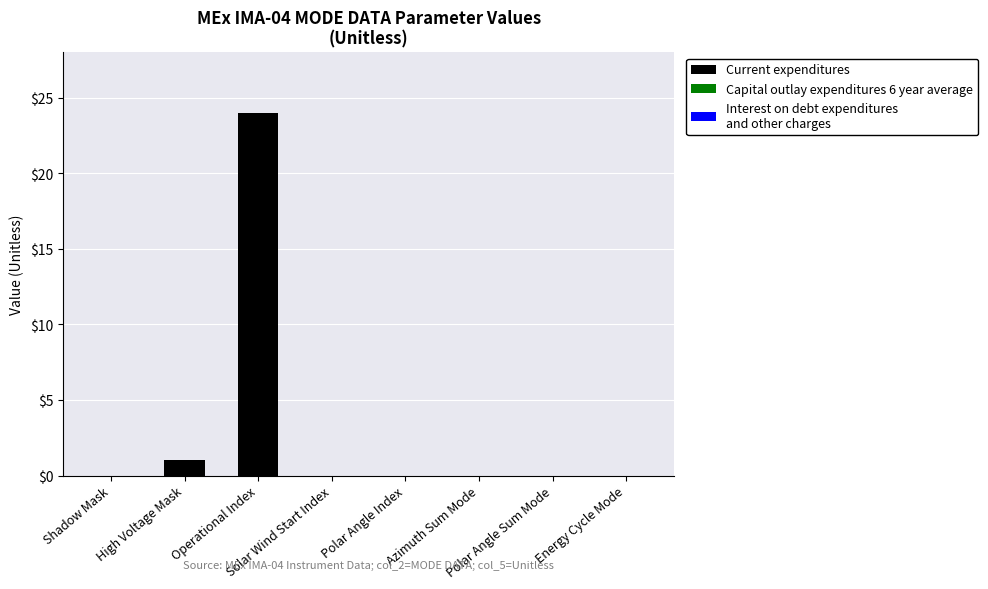

What is the greatest value displayed?

24